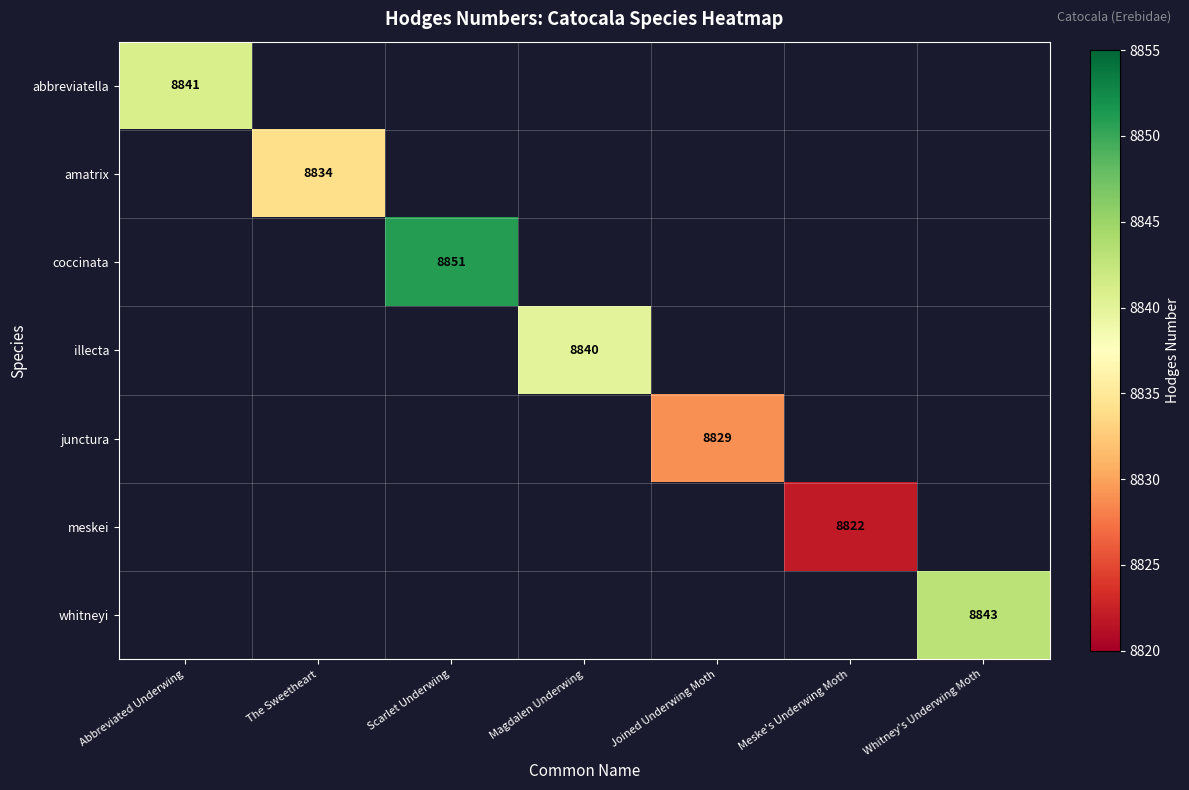

Is the value of meskei at Meske's Underwing Moth greater than the value of whitneyi at Whitney's Underwing Moth?

No